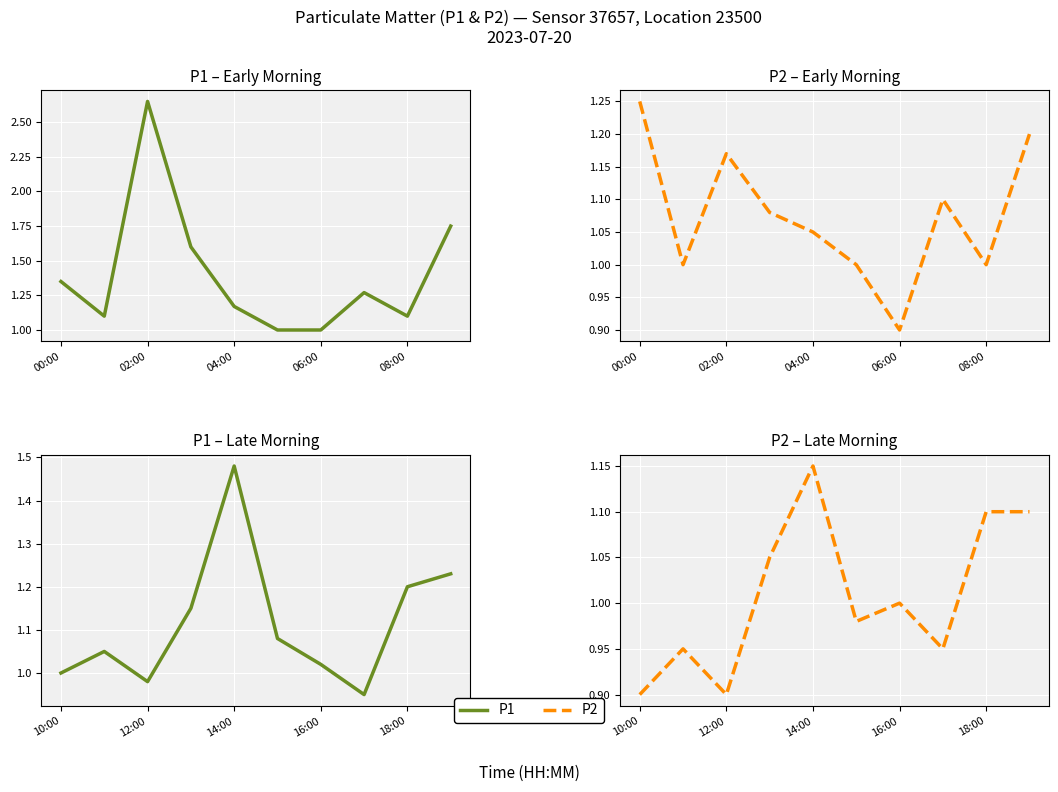

How many values in the P2 series are below 1?

5